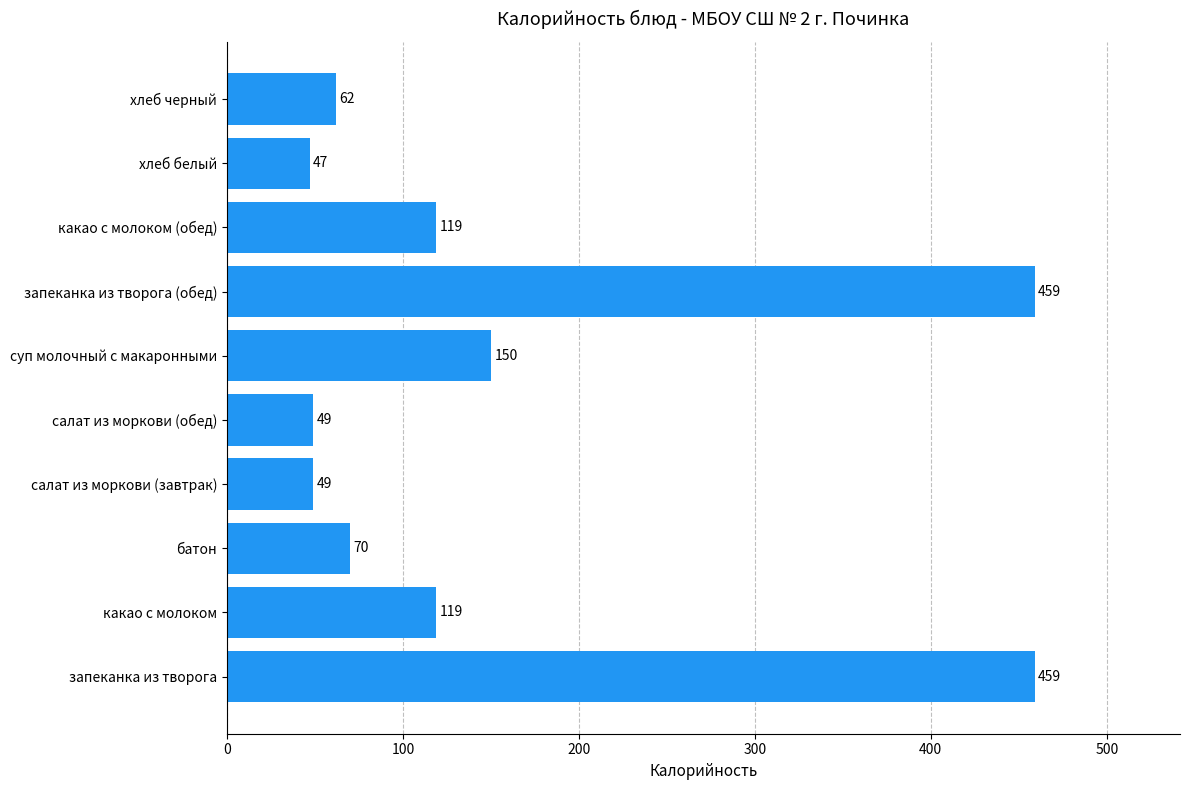

Does the chart contain any negative values?

No